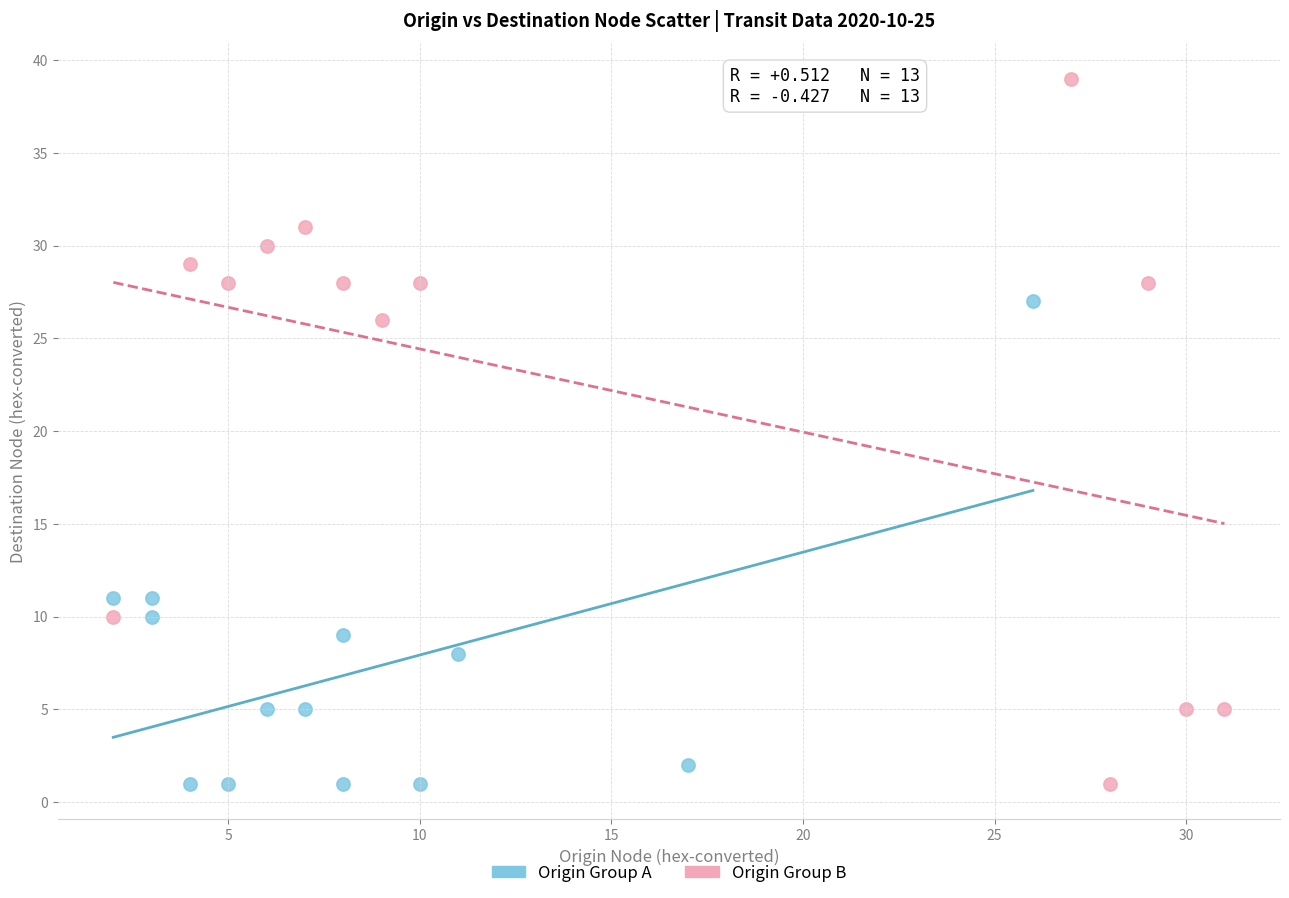

What are all the series names shown in the legend?

Origin Group A, Origin Group B